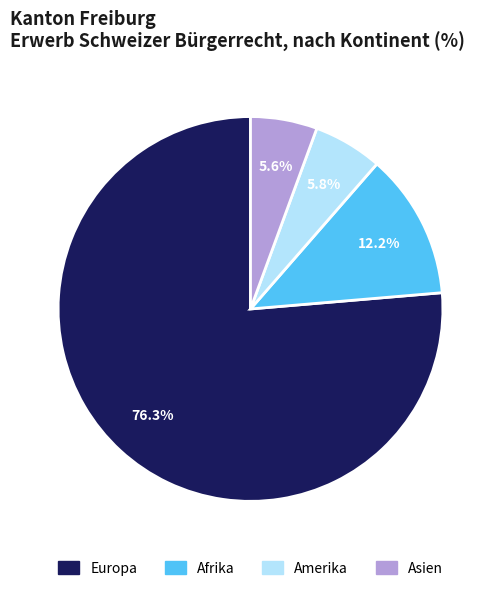

Count the number of slices in the pie.

4